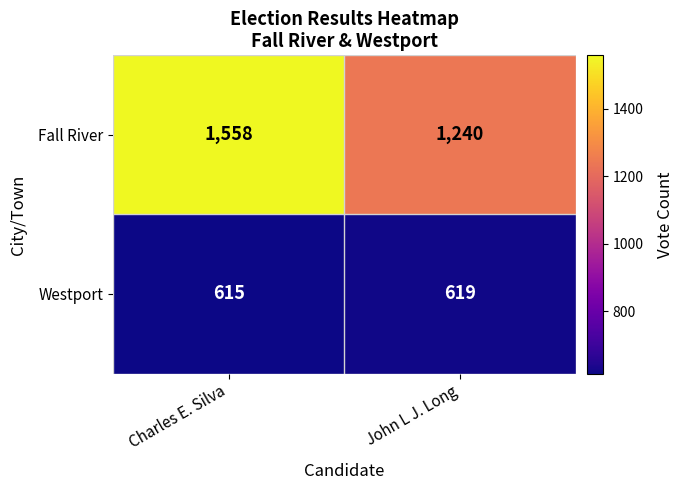

Is it true that Westport equals 615 at Charles E. Silva?

True